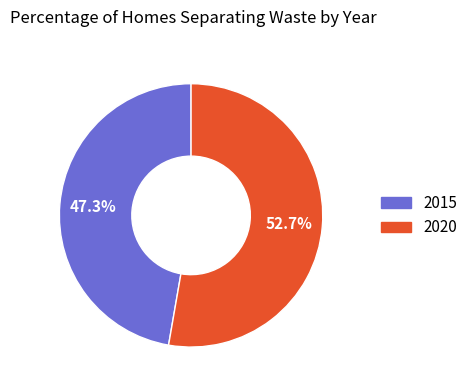

What is the smallest slice in the pie chart?

2015